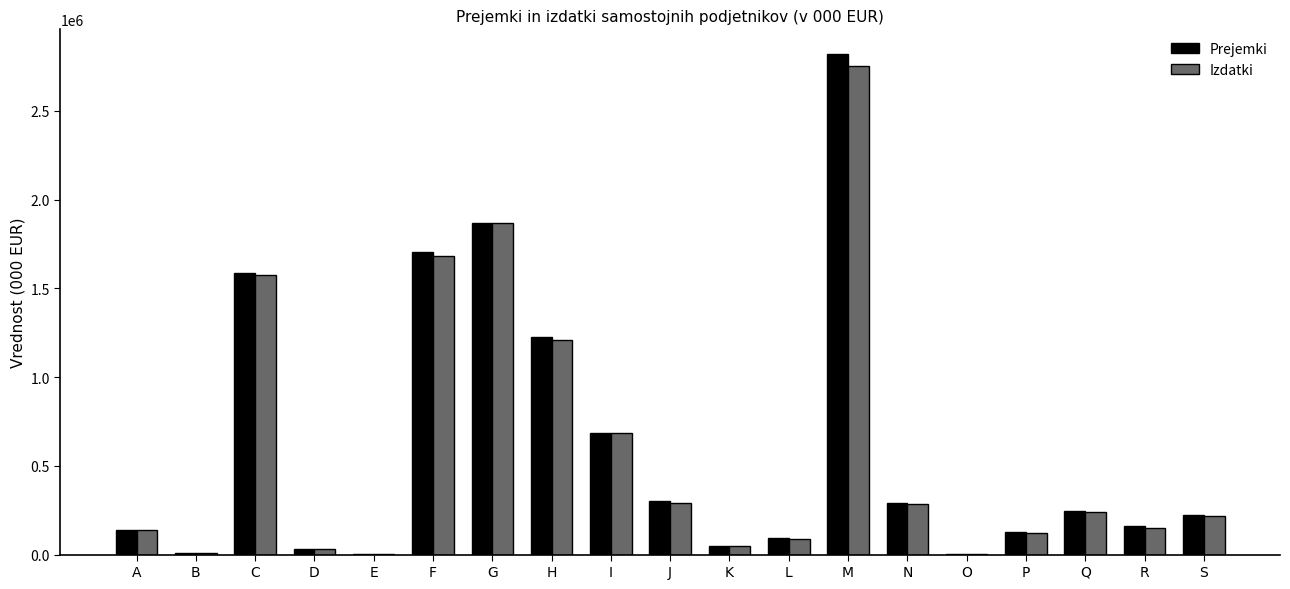

What is the total value across all series at L?

182712.8